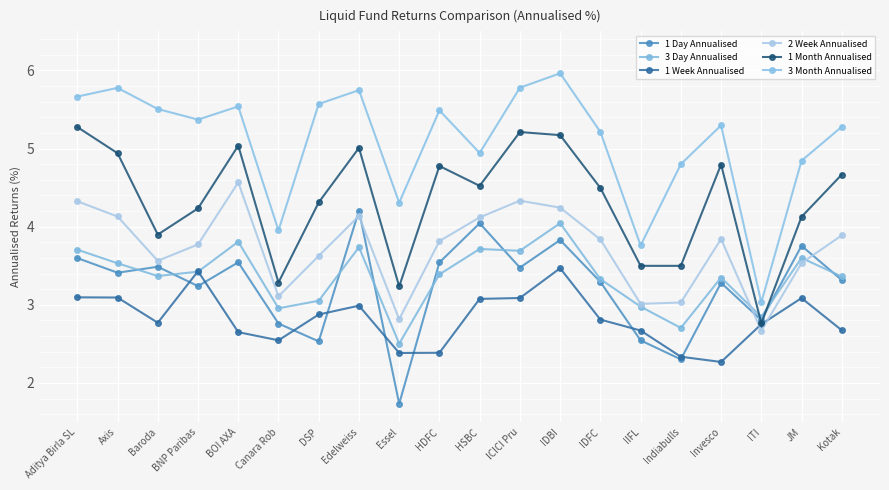

What is the approximate value of 1 Day Annualised at HSBC?

4.0